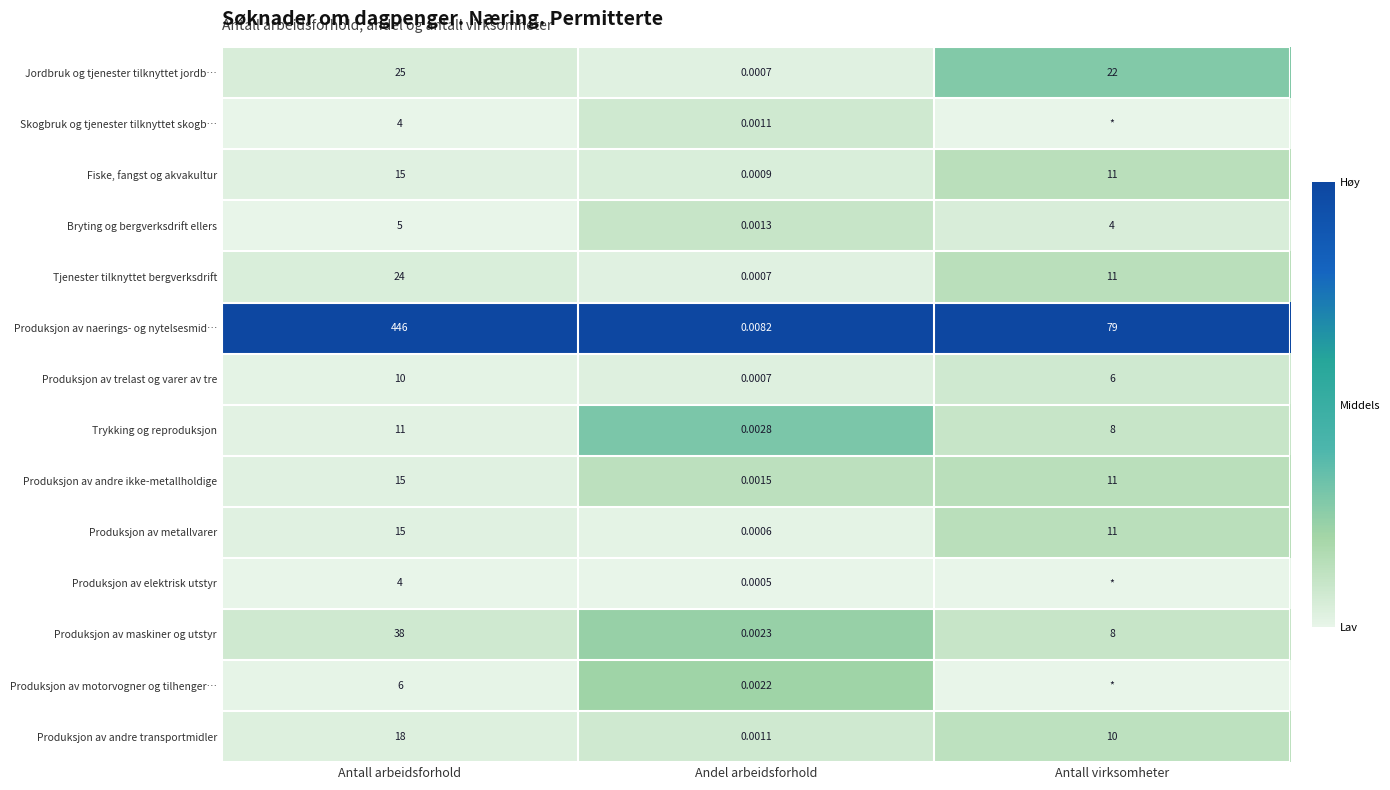

How many data points in Trykking og reproduksjon are less than 8?

1